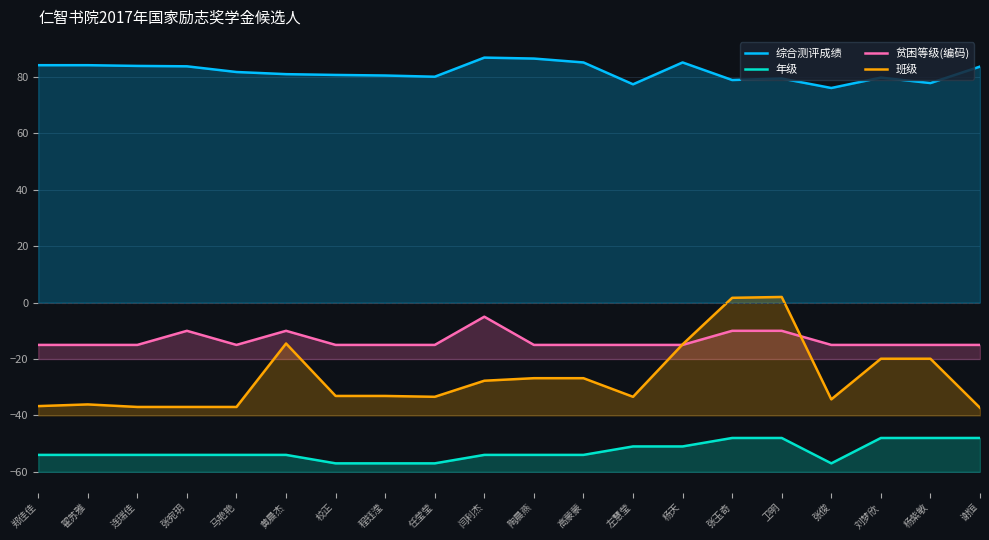

Rank the series at 任莹莹 from highest to lowest value.

综合测评成绩, 贫困等级(编码), 班级, 年级